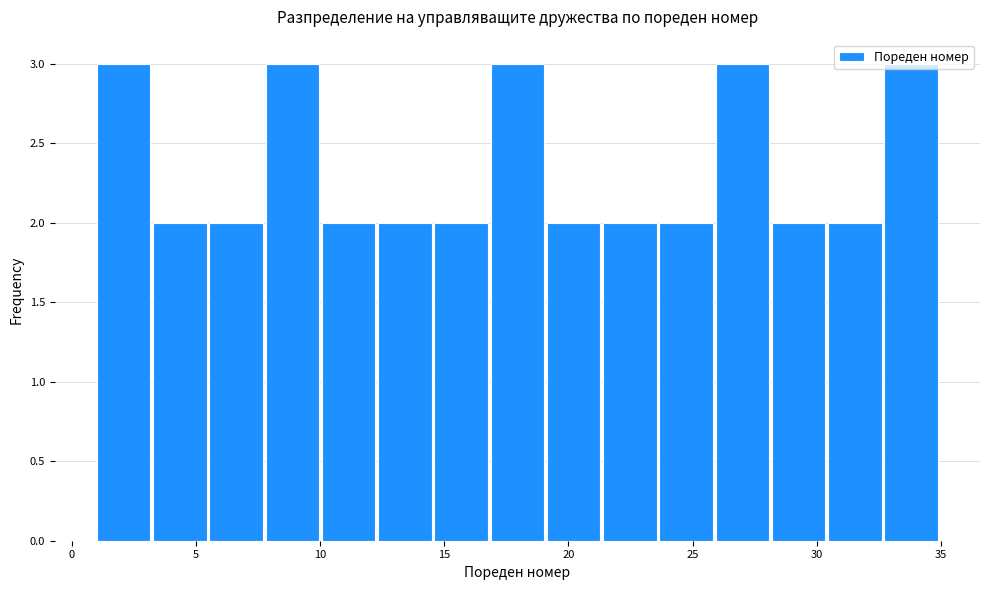

How tall is the bar that spans 14.5 to 17.0 on the x-axis? Neither the bar edges nor the heights are printed on the chart, so give them approximately, as read against the axes.

2